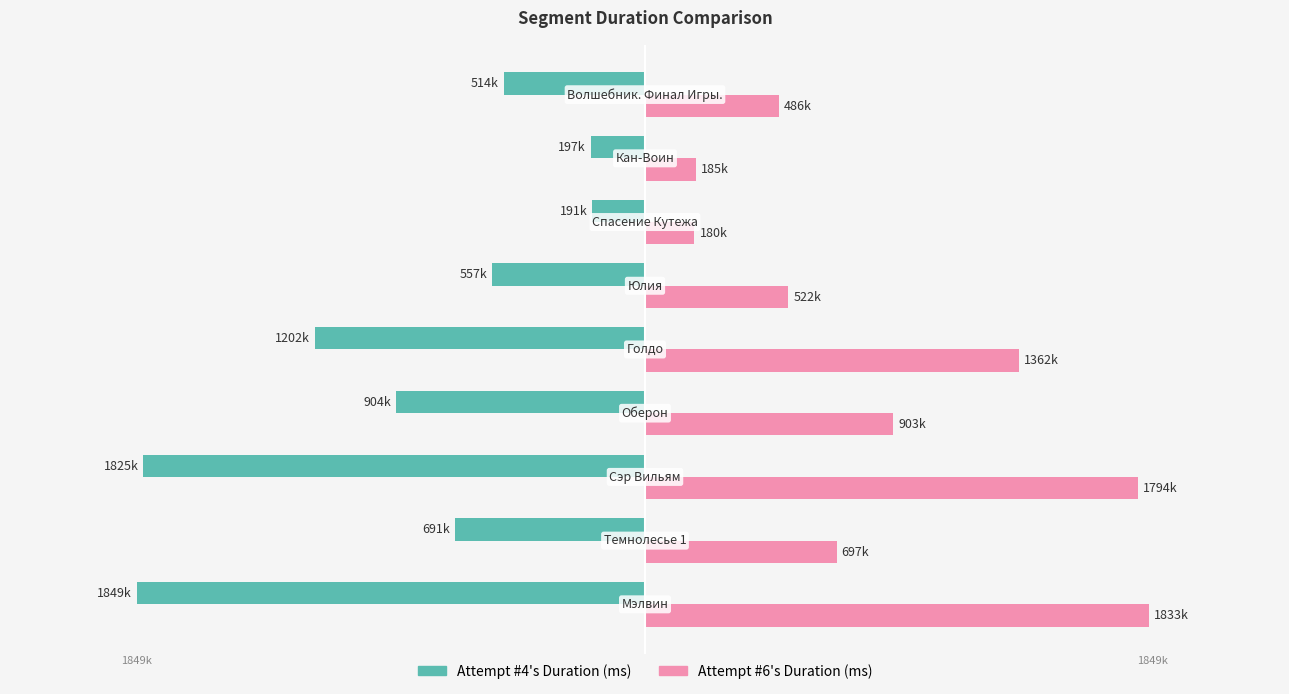

What are all the series names shown in the legend?

Attempt #4's Duration (ms), Attempt #6's Duration (ms)